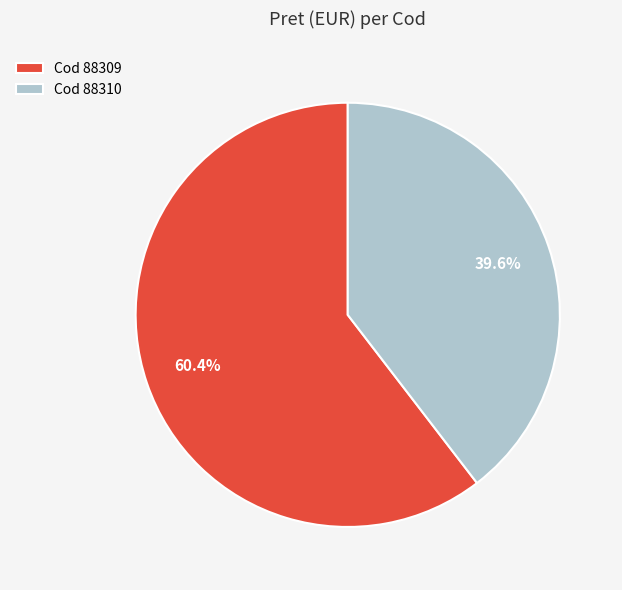

Which category has the smallest portion of the pie?

Cod 88310